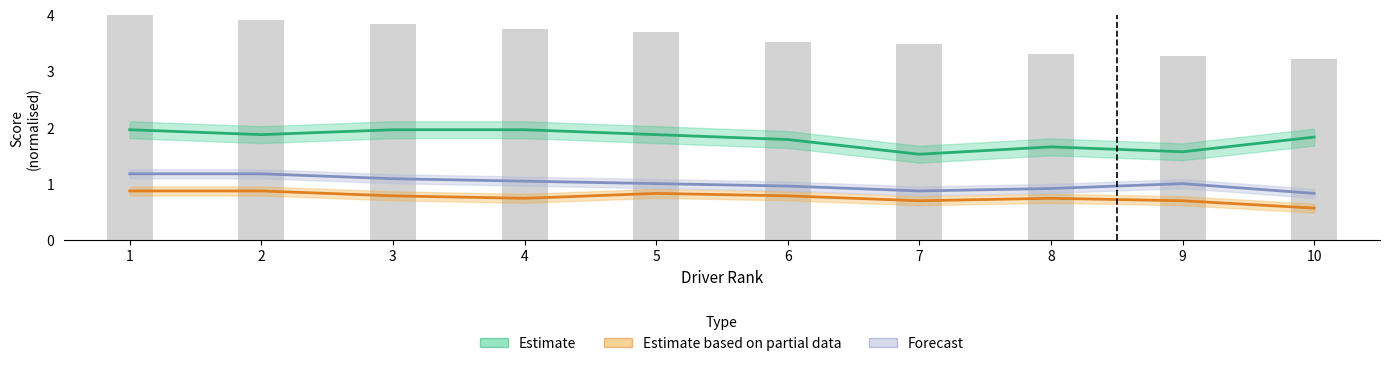

What is the maximum value for Estimate partial (K2)?

0.9